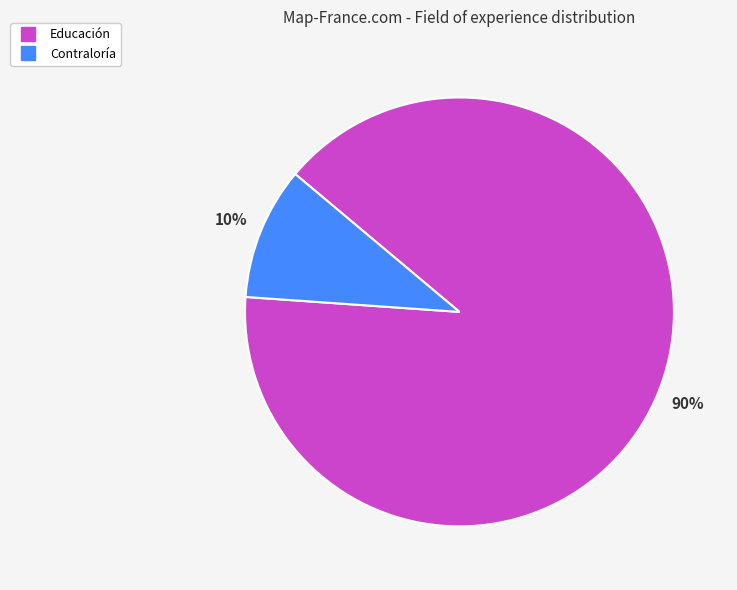

To the nearest percent, what is the difference between the Educación and Contraloría slice percentages?

80%